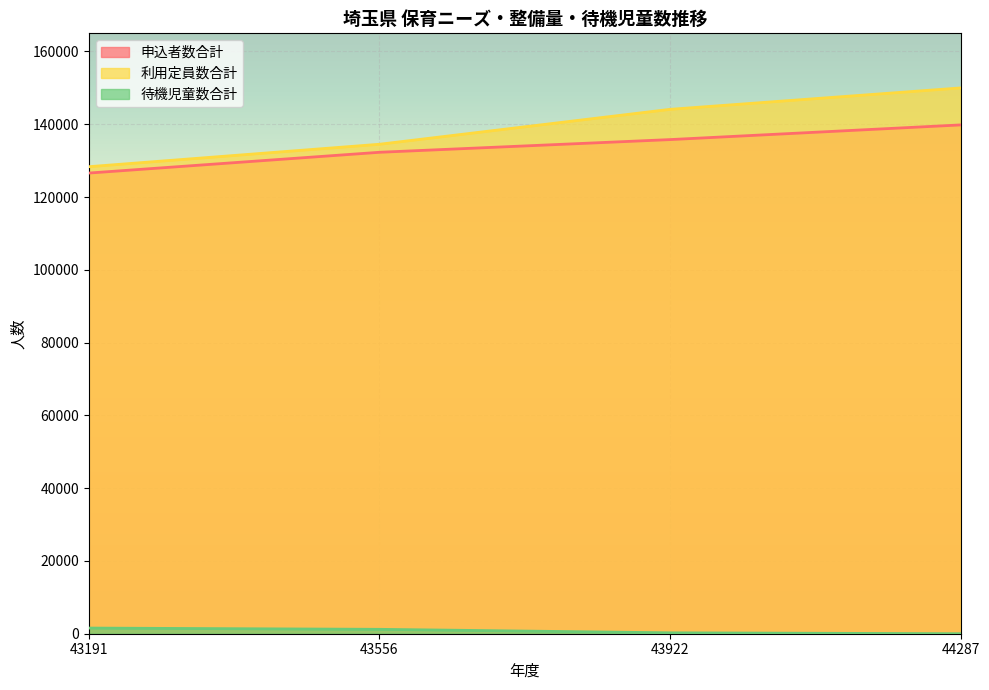

Read the 待機児童数合計 value at 43556.

1208